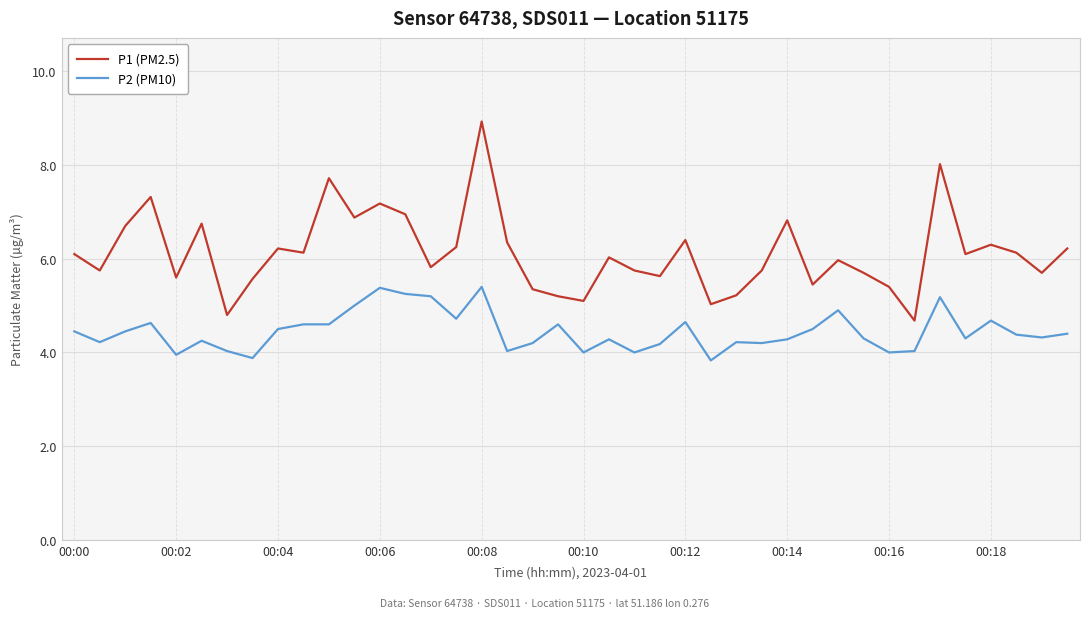

Rank the series by their average value, from lowest to highest.

P2 (PM10), P1 (PM2.5)